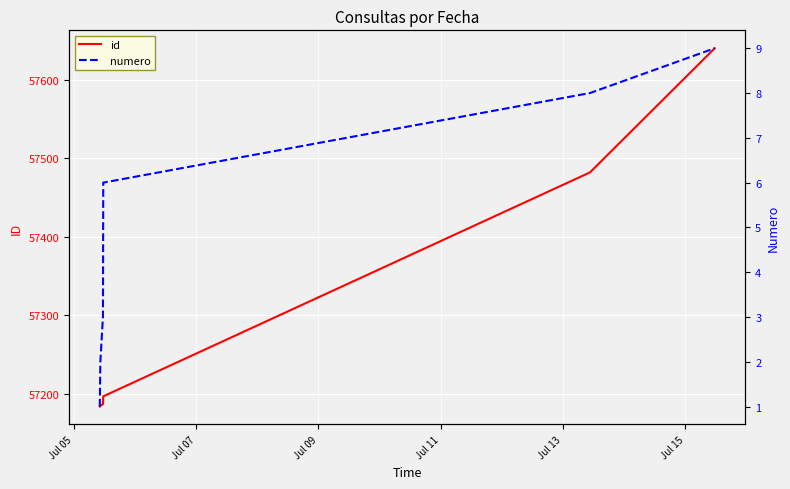

What is the value of the id point at the 4th from the left?

57189